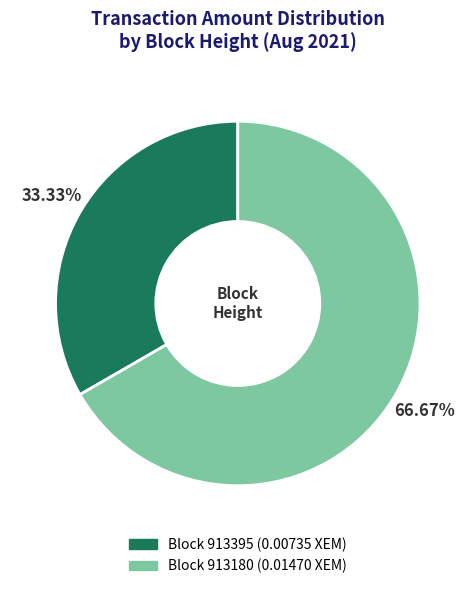

Is there a majority slice in this chart?

Yes